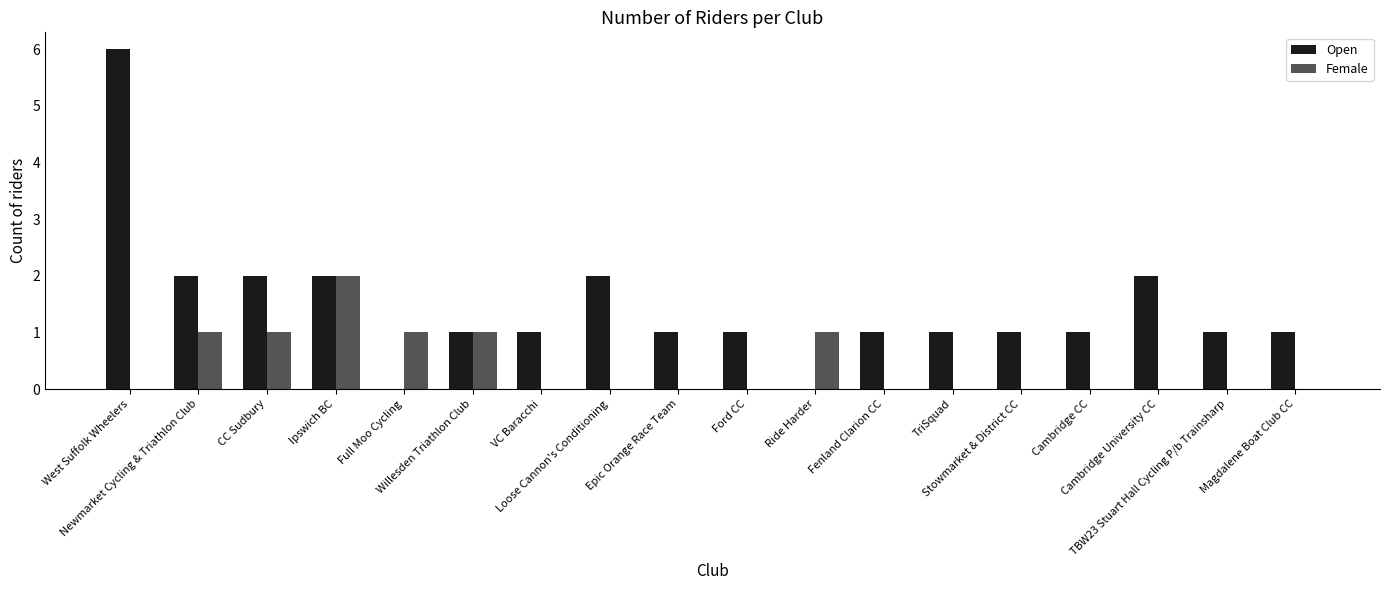

Reading left to right, transcribe all the data shown in this chart.

Open: West Suffolk Wheelers=6	Newmarket Cycling & Triathlon Club=2	CC Sudbury=2	Ipswich BC=2	Full Moo Cycling=0	Willesden Triathlon Club=1	VC Baracchi=1	Loose Cannon's Conditioning=2	Epic Orange Race Team=1	Ford CC=1	Ride Harder=0	Fenland Clarion CC=1	TriSquad=1	Stowmarket & District CC=1	Cambridge CC=1	Cambridge University CC=2	TBW23 Stuart Hall Cycling P/b Trainsharp=1	Magdalene Boat Club CC=1
Female: West Suffolk Wheelers=0	Newmarket Cycling & Triathlon Club=1	CC Sudbury=1	Ipswich BC=2	Full Moo Cycling=1	Willesden Triathlon Club=1	VC Baracchi=0	Loose Cannon's Conditioning=0	Epic Orange Race Team=0	Ford CC=0	Ride Harder=1	Fenland Clarion CC=0	TriSquad=0	Stowmarket & District CC=0	Cambridge CC=0	Cambridge University CC=0	TBW23 Stuart Hall Cycling P/b Trainsharp=0	Magdalene Boat Club CC=0